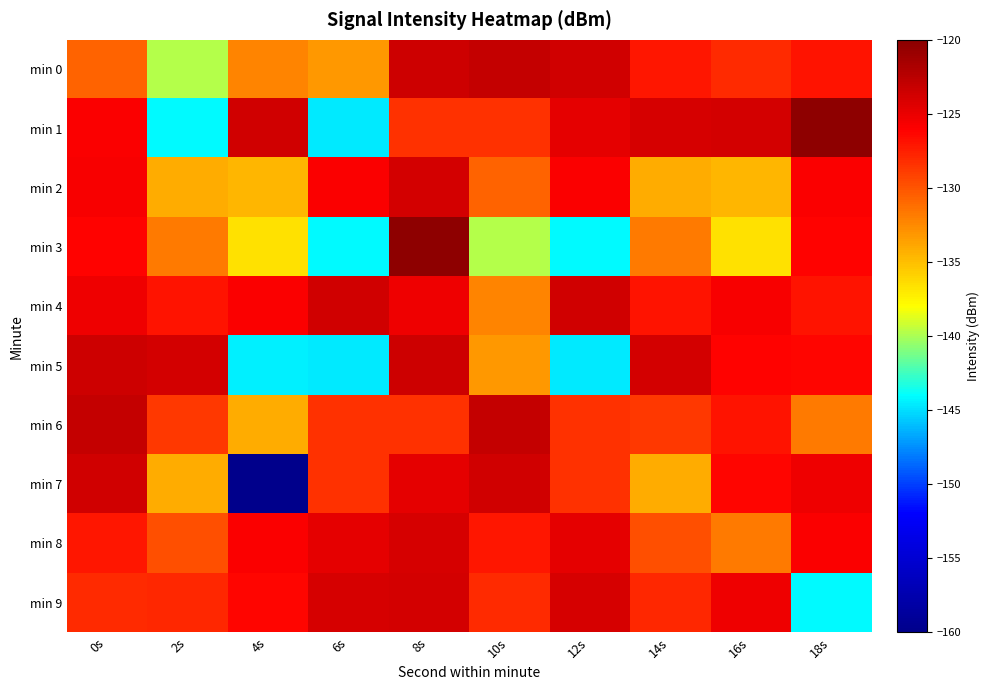

Reading left to right, list all the values displayed in this chart.

min 0: 0s=-130.7	2s=-139.8	4s=-132.3	6s=-133.2	8s=-123.5	10s=-123.0	12s=-123.7	14s=-127.1	16s=-128.1	18s=-127.0
min 1: 0s=-125.8	2s=-144.1	4s=-123.7	6s=-144.6	8s=-128.4	10s=-128.4	12s=-124.7	14s=-123.9	16s=-123.8	18s=-120.2
min 2: 0s=-125.7	2s=-134.1	4s=-134.7	6s=-125.8	8s=-123.8	10s=-130.7	12s=-125.8	14s=-134.1	16s=-134.7	18s=-125.9
min 3: 0s=-126.2	2s=-131.8	4s=-136.6	6s=-144.1	8s=-120.2	10s=-139.8	12s=-144.1	14s=-131.8	16s=-136.6	18s=-126.2
min 4: 0s=-125.2	2s=-126.9	4s=-125.9	6s=-123.7	8s=-125.2	10s=-132.3	12s=-123.7	14s=-126.9	16s=-125.7	18s=-127.0
min 5: 0s=-123.5	2s=-123.8	4s=-144.4	6s=-144.6	8s=-123.5	10s=-133.2	12s=-144.6	14s=-123.8	16s=-126.2	18s=-126.3
min 6: 0s=-123.0	2s=-128.7	4s=-134.1	6s=-128.4	8s=-128.4	10s=-123.0	12s=-128.4	14s=-128.7	16s=-127.0	18s=-131.8
min 7: 0s=-123.7	2s=-134.1	4s=-160.2	6s=-128.4	8s=-124.7	10s=-123.7	12s=-128.4	14s=-134.1	16s=-126.3	18s=-125.2
min 8: 0s=-127.1	2s=-129.7	4s=-125.9	6s=-124.7	8s=-123.9	10s=-127.1	12s=-124.7	14s=-129.7	16s=-131.8	18s=-125.8
min 9: 0s=-128.1	2s=-128.0	4s=-126.3	6s=-123.9	8s=-123.8	10s=-128.1	12s=-123.9	14s=-128.0	16s=-125.2	18s=-144.1